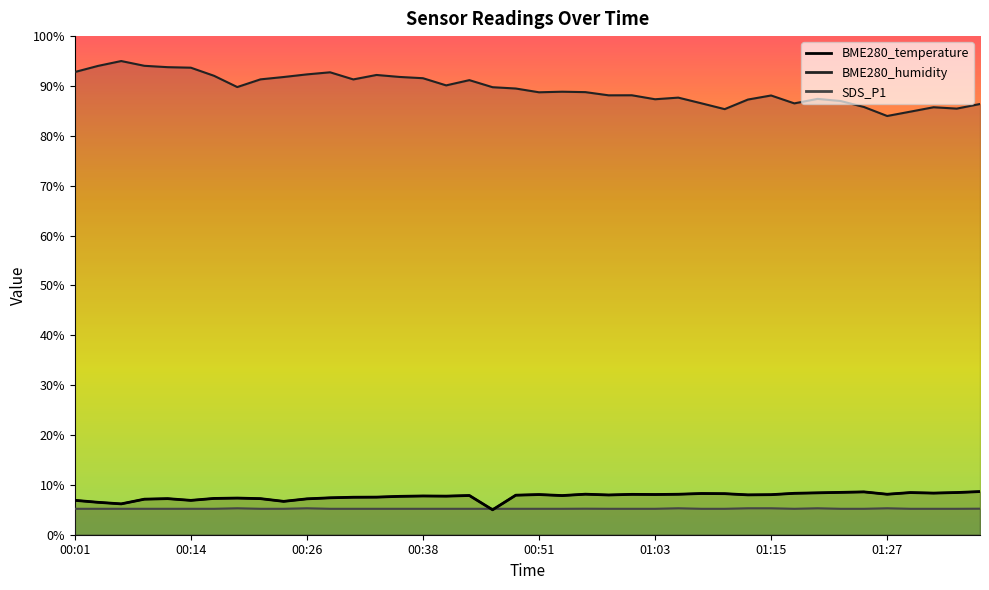

Reading left to right, extract all data points from this chart.

BME280_temperature: 00:01=6.9	00:04=6.5	00:06=6.2	00:09=7.1	00:11=7.2	00:14=6.9	00:16=7.3	00:19=7.4	00:21=7.2	00:24=6.7	00:26=7.2	00:29=7.4	00:31=7.5	00:34=7.5	00:36=7.7	00:38=7.8	00:41=7.7	00:43=7.9	00:46=5.0	00:48=7.9	00:51=8.1	00:53=7.9	00:56=8.1	00:58=8.0	01:01=8.1	01:03=8.1	01:05=8.1	01:08=8.3	01:10=8.2	01:13=8.0	01:15=8.0	01:18=8.3	01:20=8.4	01:23=8.5	01:25=8.6	01:27=8.1	01:30=8.5	01:32=8.3	01:35=8.5	01:37=8.7
BME280_humidity: 00:01=92.8	00:04=94.0	00:06=95.0	00:09=94.0	00:11=93.8	00:14=93.7	00:16=92.0	00:19=89.8	00:21=91.3	00:24=91.8	00:26=92.3	00:29=92.7	00:31=91.3	00:34=92.2	00:36=91.8	00:38=91.6	00:41=90.1	00:43=91.2	00:46=89.8	00:48=89.5	00:51=88.7	00:53=88.8	00:56=88.8	00:58=88.1	01:01=88.1	01:03=87.3	01:05=87.7	01:08=86.5	01:10=85.4	01:13=87.3	01:15=88.1	01:18=86.5	01:20=87.4	01:23=87.0	01:25=85.8	01:27=84.0	01:30=84.9	01:32=85.7	01:35=85.5	01:37=86.4
SDS_P1: 00:01=5.2	00:04=5.2	00:06=5.2	00:09=5.2	00:11=5.2	00:14=5.2	00:16=5.2	00:19=5.3	00:21=5.2	00:24=5.2	00:26=5.3	00:29=5.2	00:31=5.2	00:34=5.2	00:36=5.2	00:38=5.2	00:41=5.2	00:43=5.2	00:46=5.2	00:48=5.2	00:51=5.2	00:53=5.2	00:56=5.2	00:58=5.2	01:01=5.2	01:03=5.2	01:05=5.3	01:08=5.2	01:10=5.2	01:13=5.3	01:15=5.3	01:18=5.2	01:20=5.3	01:23=5.2	01:25=5.2	01:27=5.3	01:30=5.2	01:32=5.2	01:35=5.2	01:37=5.2